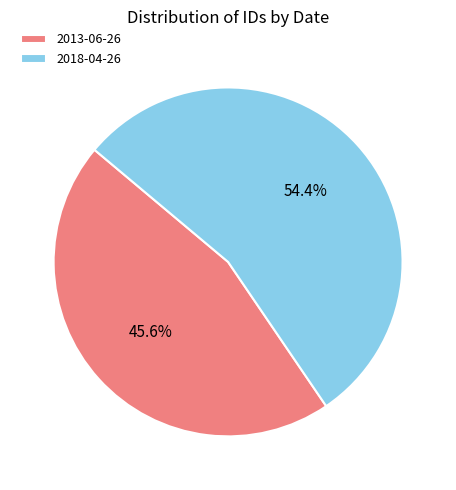

Between 2018-04-26 and 2013-06-26, which is larger?

2018-04-26